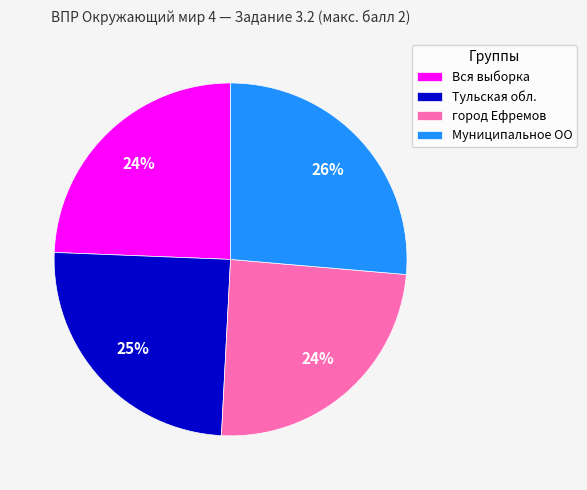

To the nearest percent, what portion does Вся выборка represent?

24%